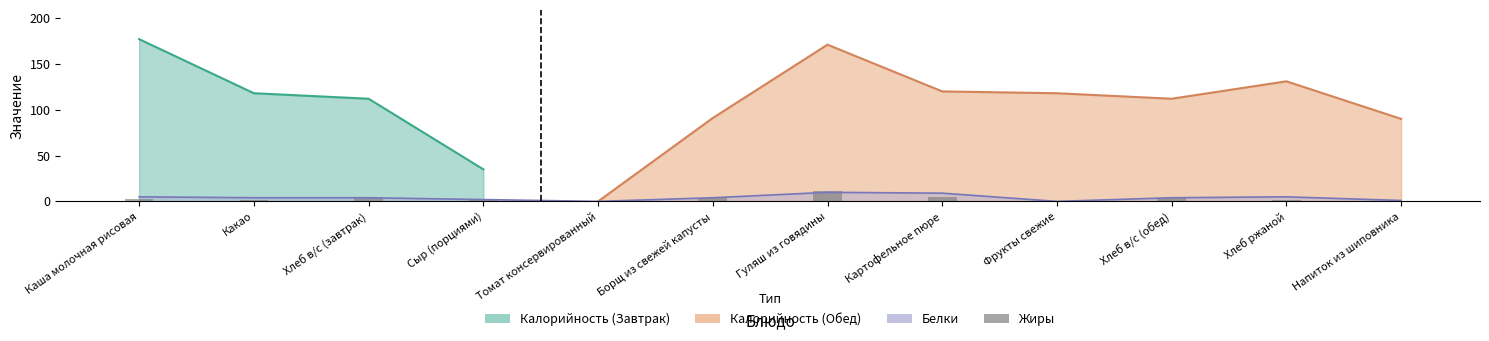

Reading right to left, transcribe all the data shown in this chart.

0	1	4	0	5	11	4	0	3	4	2	3